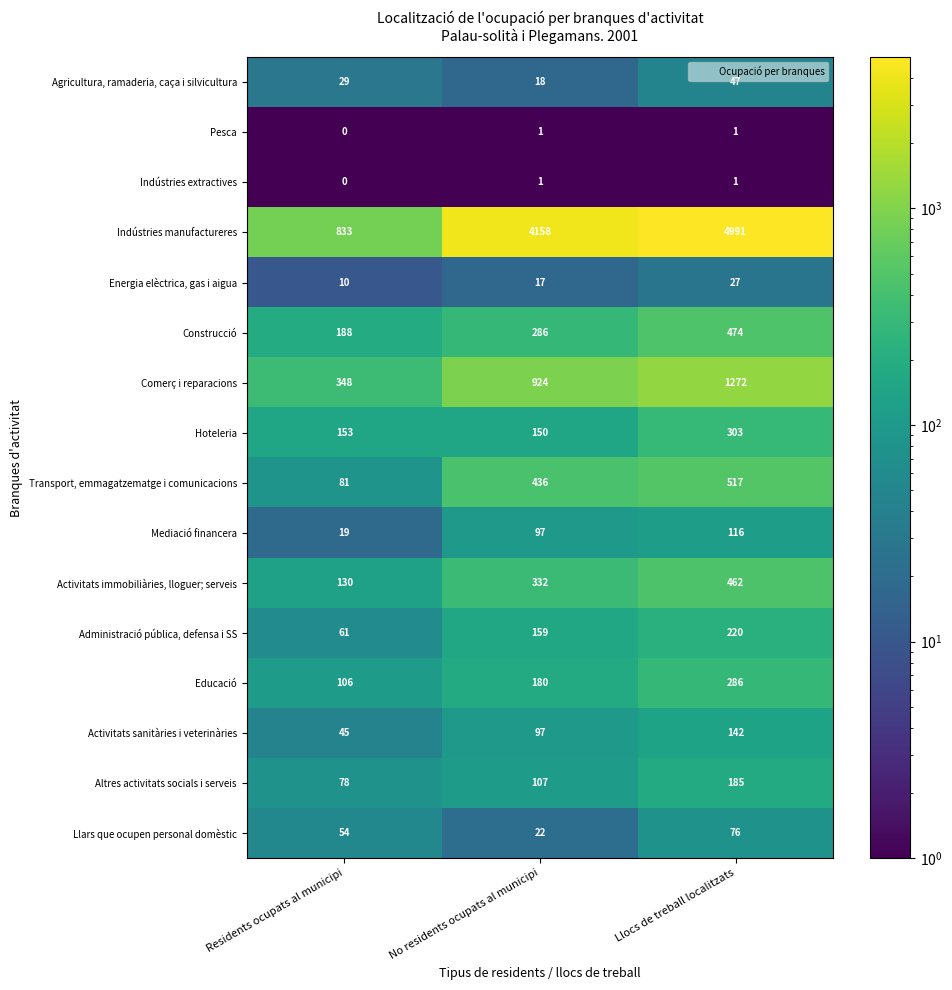

At how many categories does at least one series exceed 4122?

2